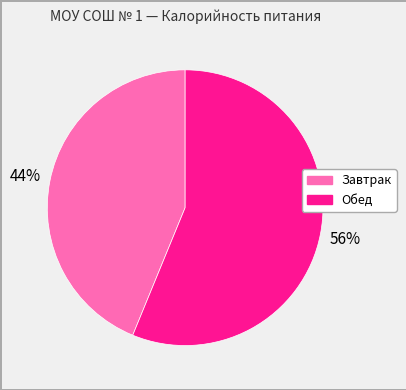

What is the smallest slice in the pie chart?

Завтрак